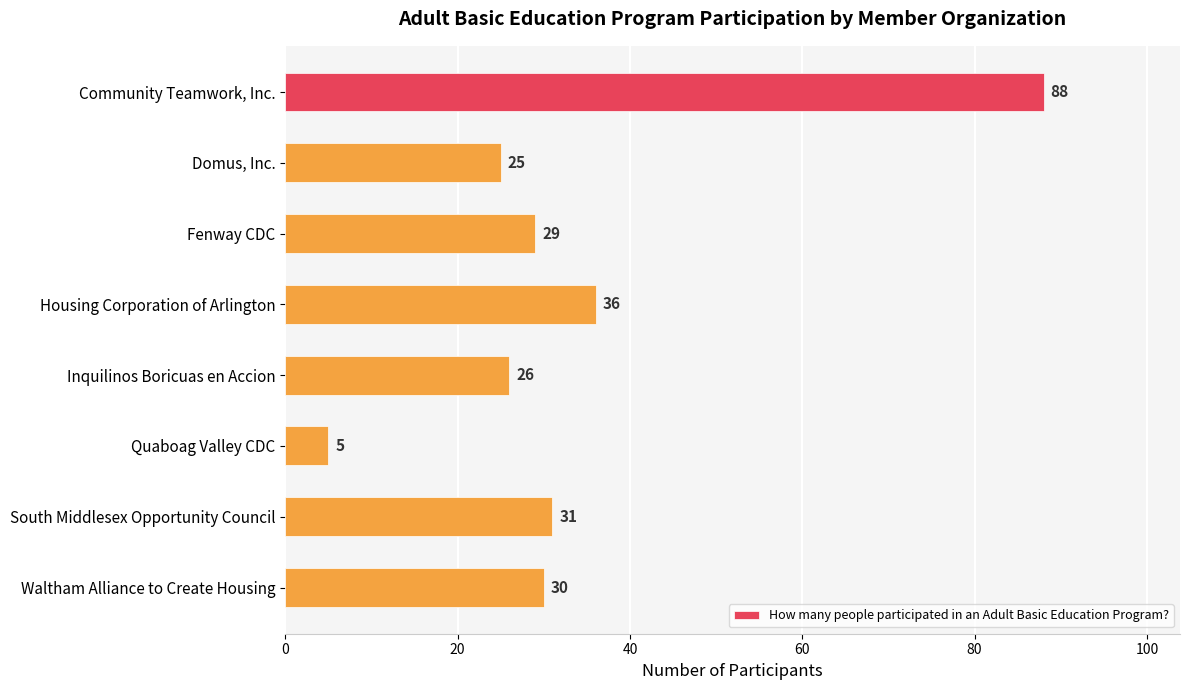

The value at Inquilinos Boricuas en Accion is 26. True or false?

True